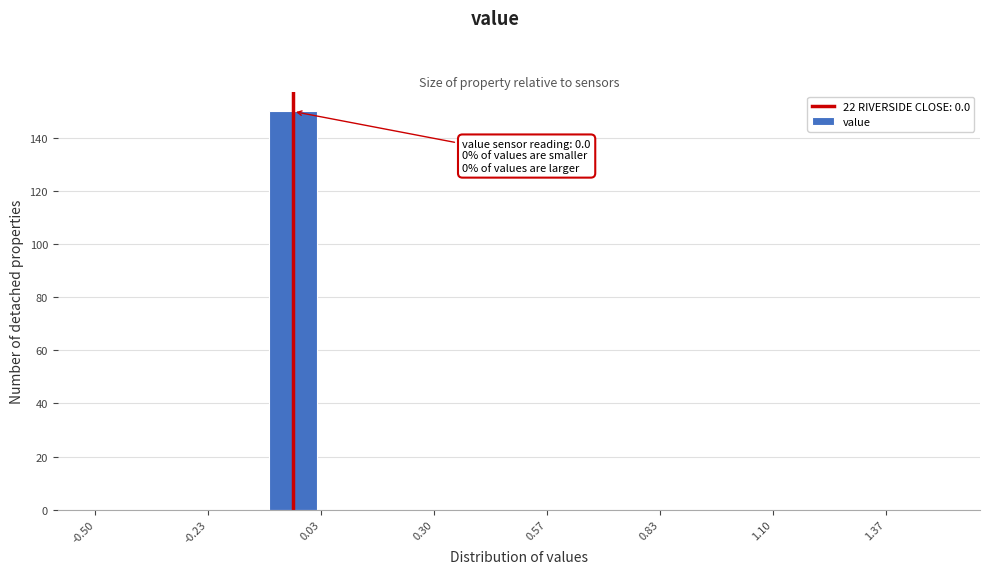

Around what value on the x-axis is the tallest bar? Give the approximate position of its centre, as read against the axis.

-0.05